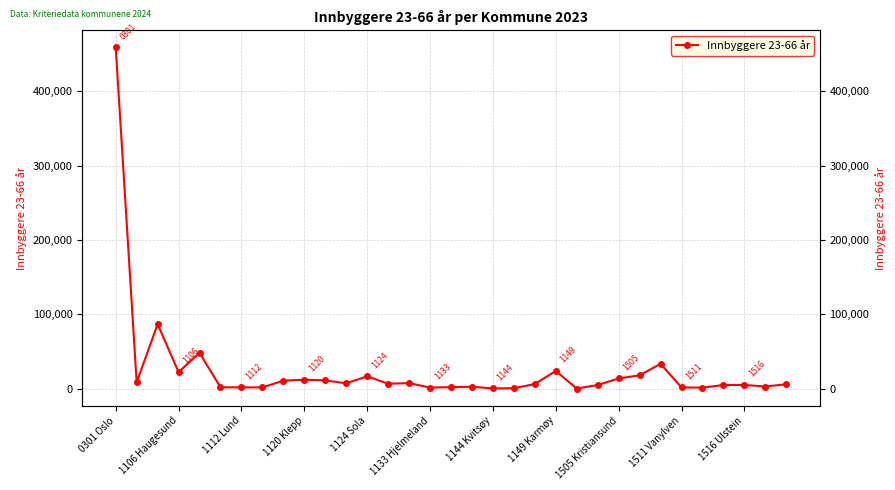

What is the average value?

25101